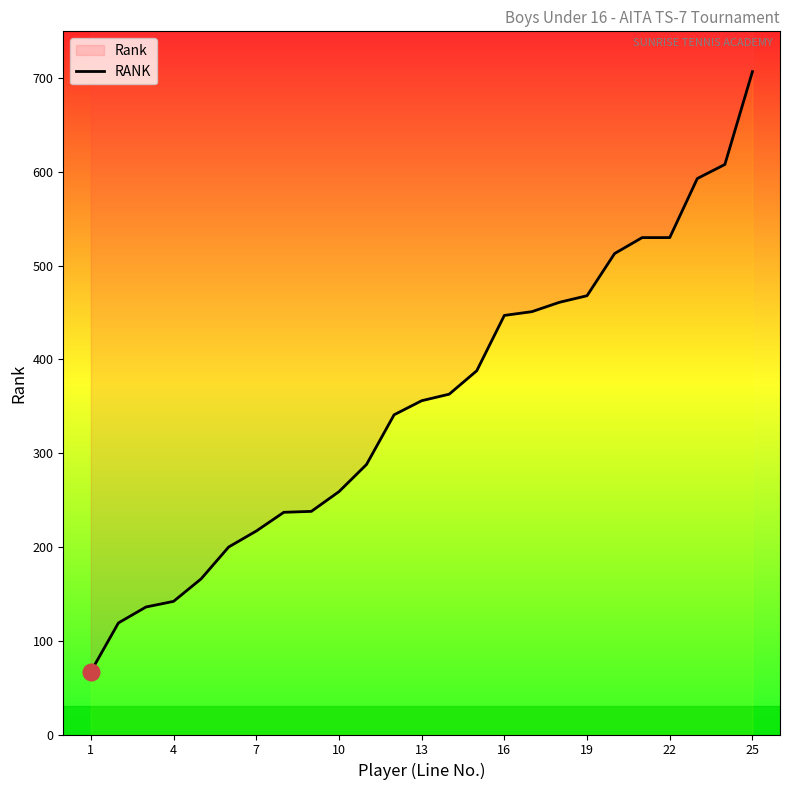

Reading right to left, what are all the values shown in this chart?

707	608	593	530	530	513	468	461	451	447	388	363	356	341	288	259	238	237	217	200	166	142	136	119	67